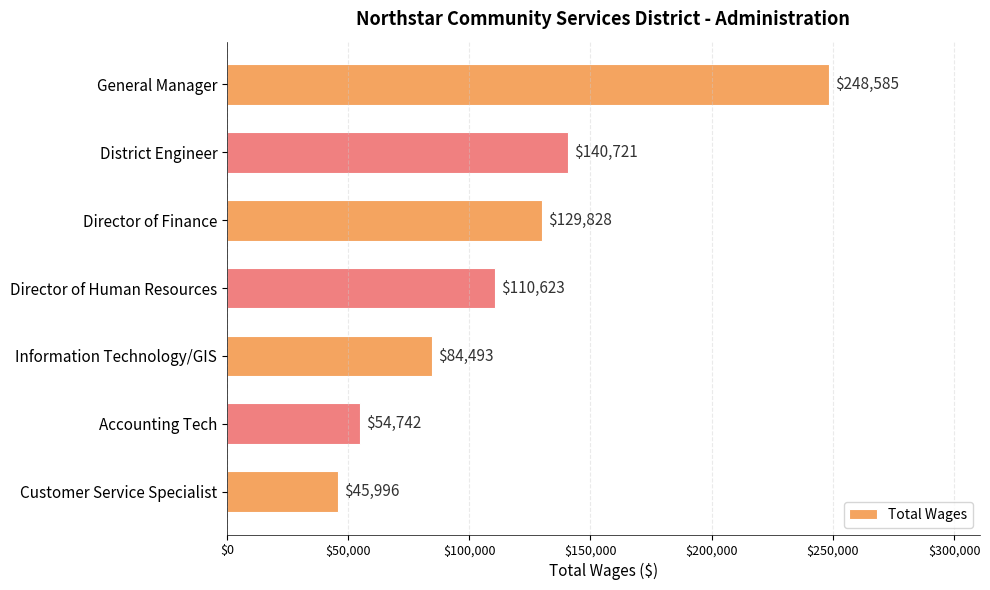

Reading top to bottom, list all the values displayed in this chart.

248585	140721	129828	110623	84493	54742	45996